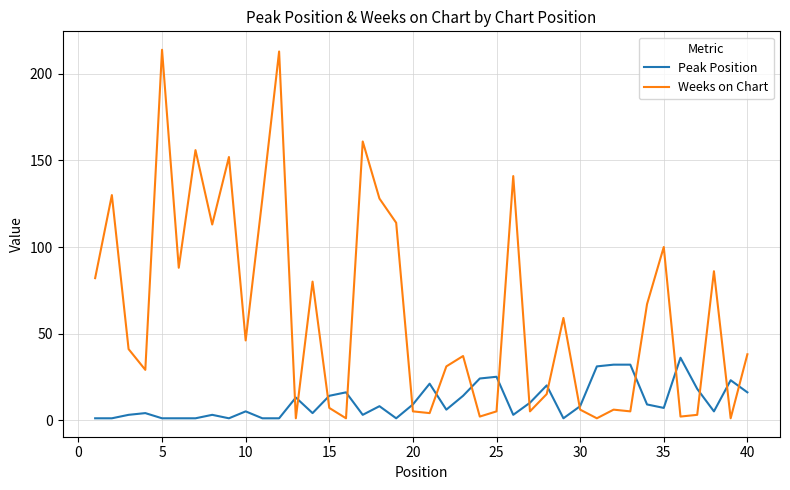

Which series has the largest total across all categories?

Weeks on Chart